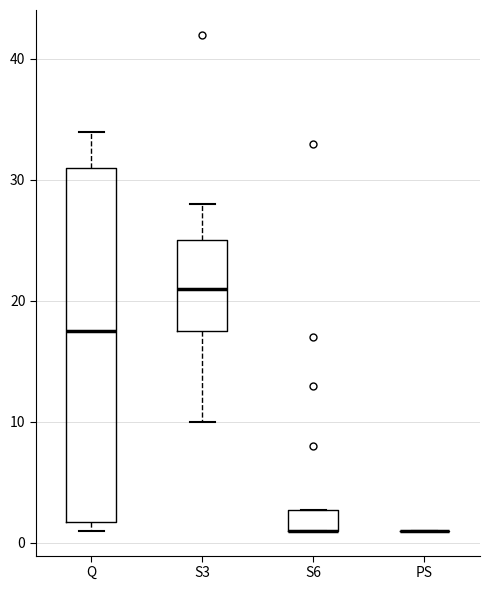

Reading left to right, transcribe this box plot: for each box, give where its median line is, the range the box spans, and where its two whiskers end, as read against the y-axis. The values are not printed on the chart, so give them approximately, as read against the axis.

Q: median 18, box 2 to 31, whiskers 1 to 34
S3: median 21, box 18 to 25, whiskers 10 to 28
S6: median 1 (drawn on the box's lower edge), box 1 to 3, whiskers 1 to 3
PS: box collapsed to a line at 1, whiskers 1 to 1